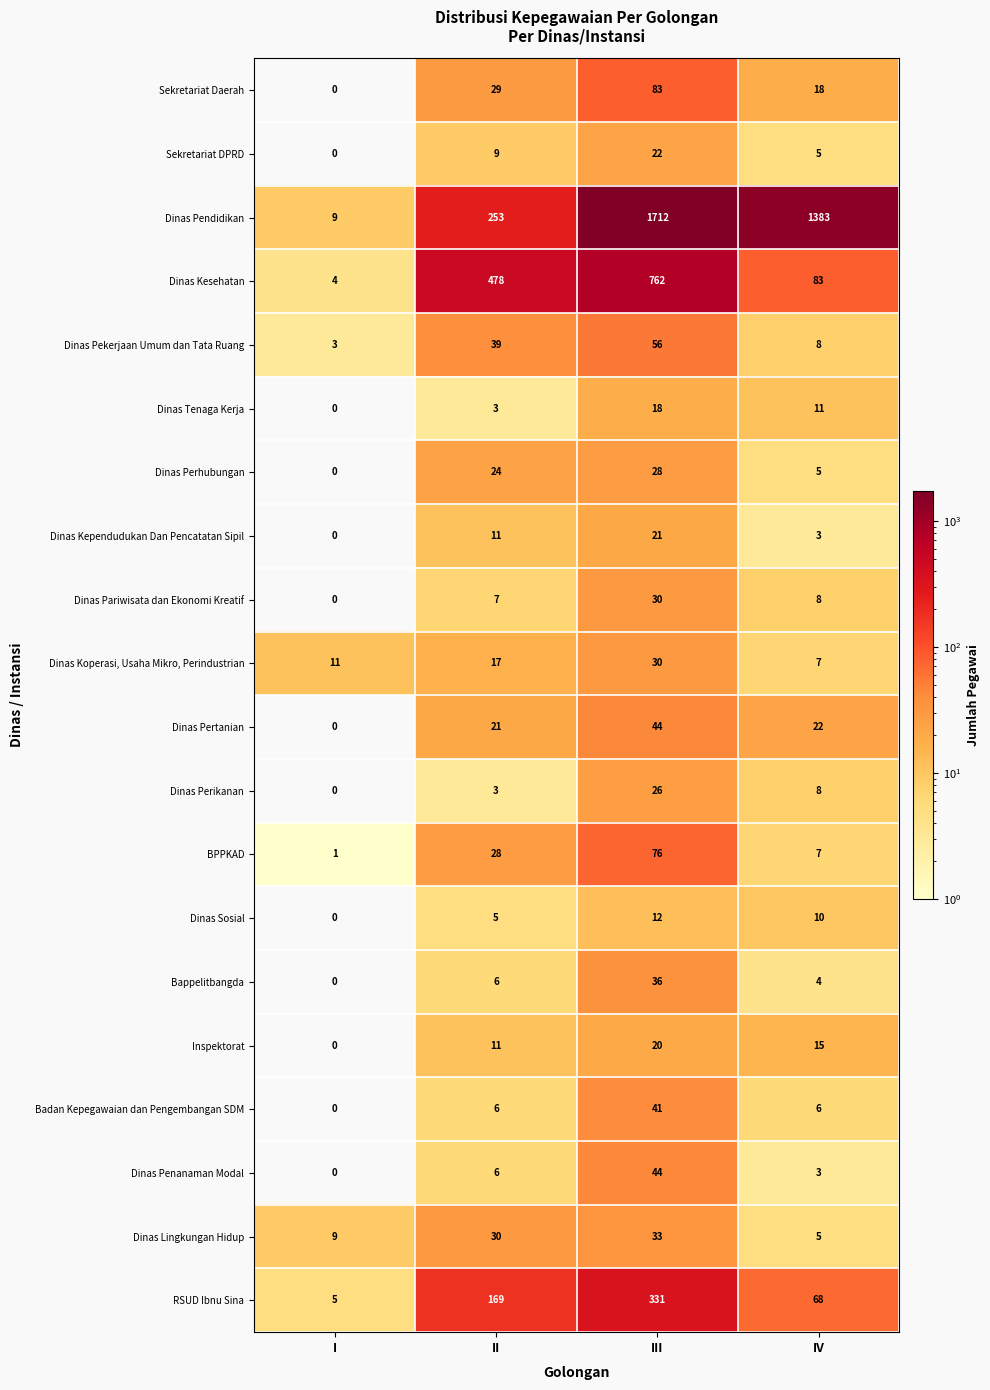

True or false: Bappelitbangda has a value of 0 at I.

True